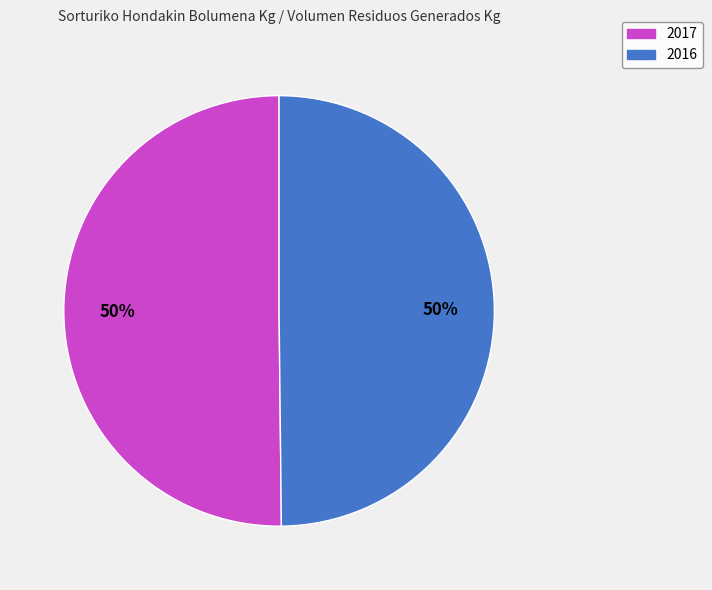

How many slices are in this pie chart?

2